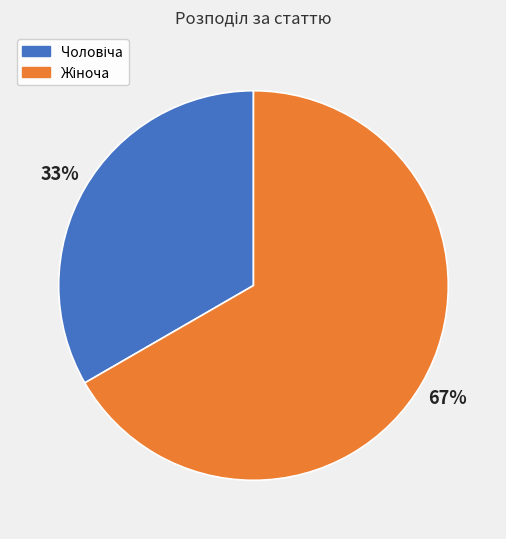

To the nearest percent, what is the average slice percentage?

50%